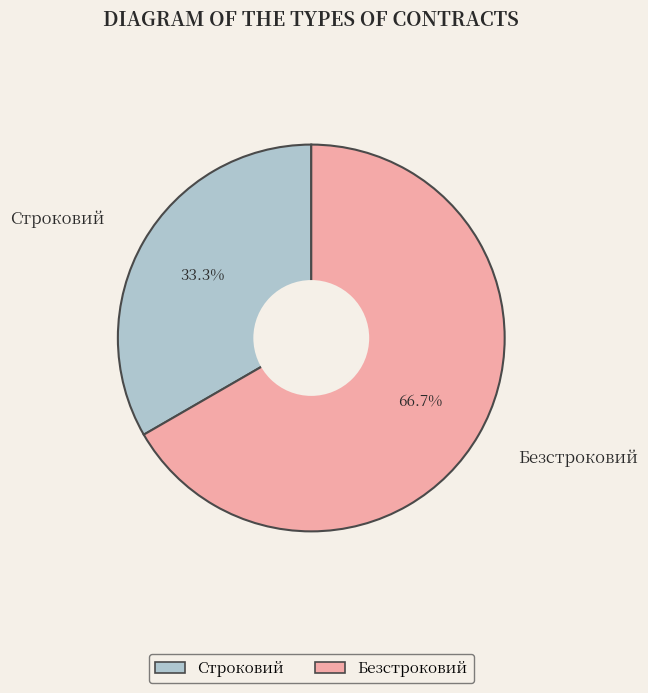

Does Строковий represent more than half of the total?

No